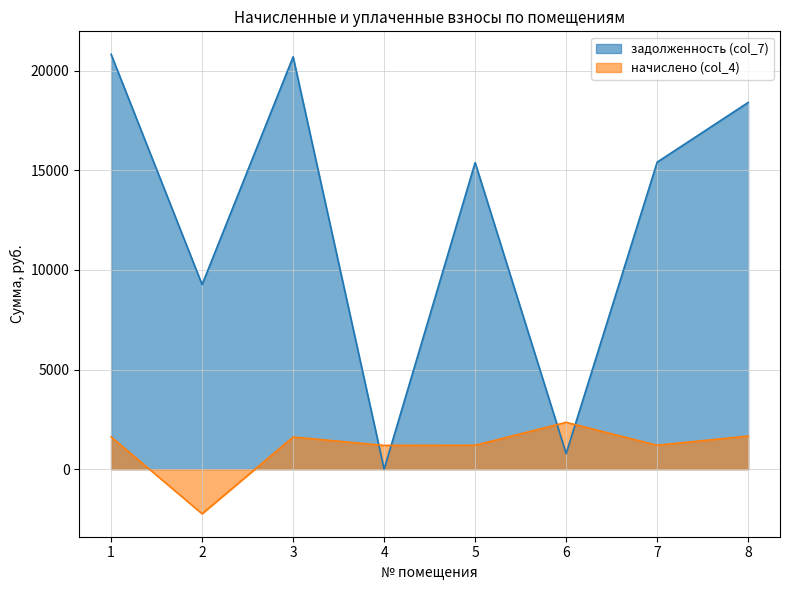

What is the spread (max minus min) of values at 2?

11500.6